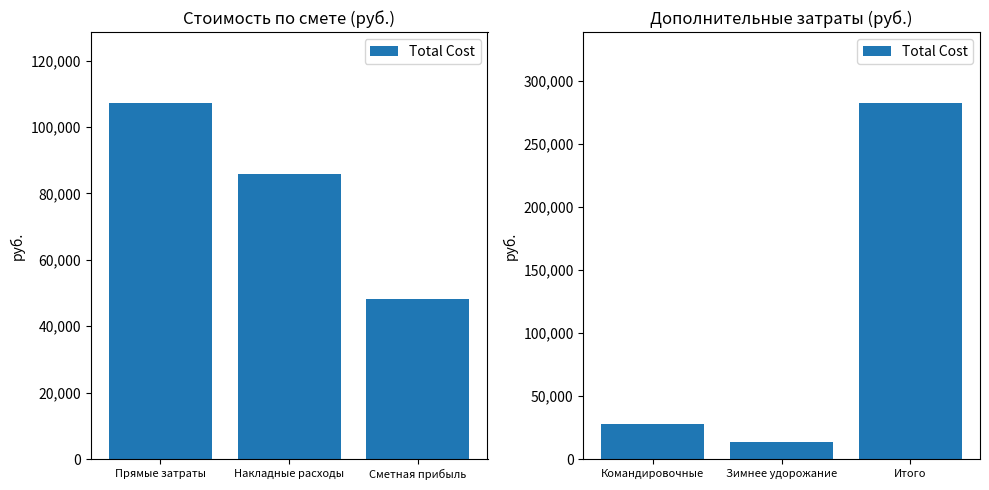

Are the bars horizontal?

No